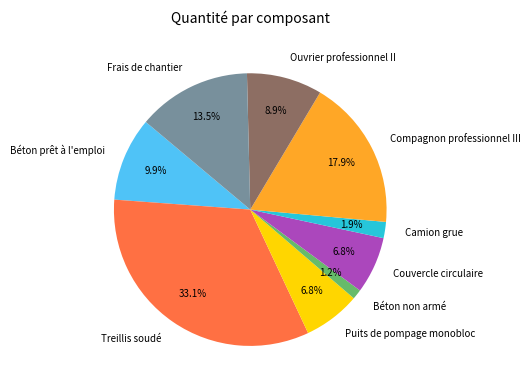

What is the largest slice in the pie chart?

Treillis soudé